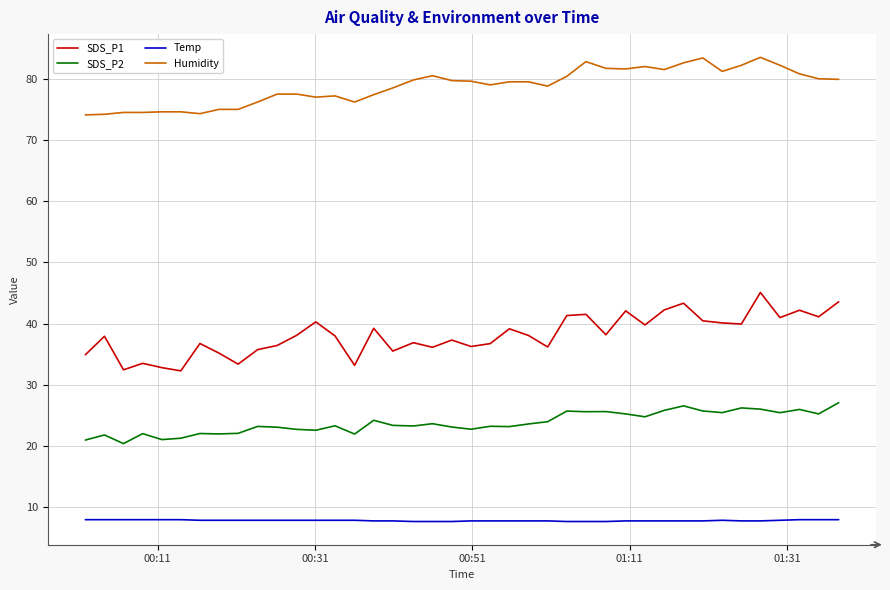

Rank the series by their maximum value, from lowest to highest.

Temp, SDS_P2, SDS_P1, Humidity